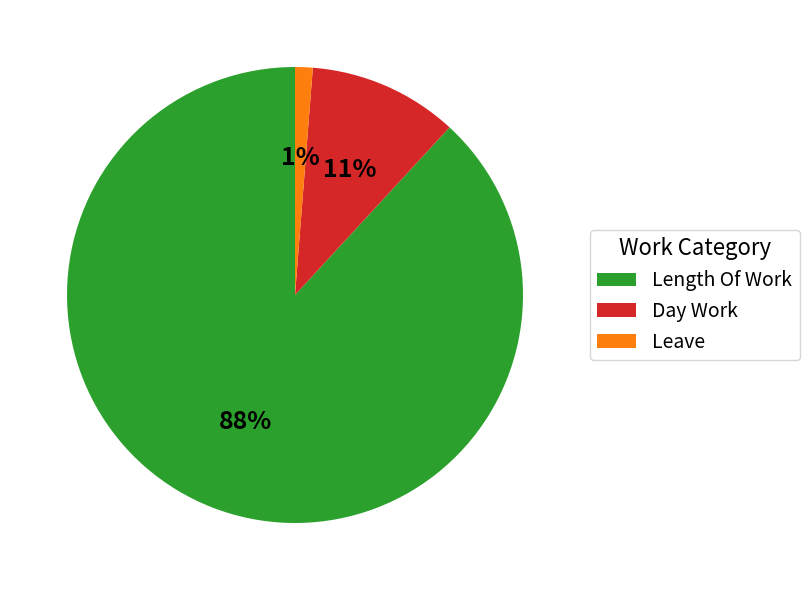

Count the number of slices in the pie.

3